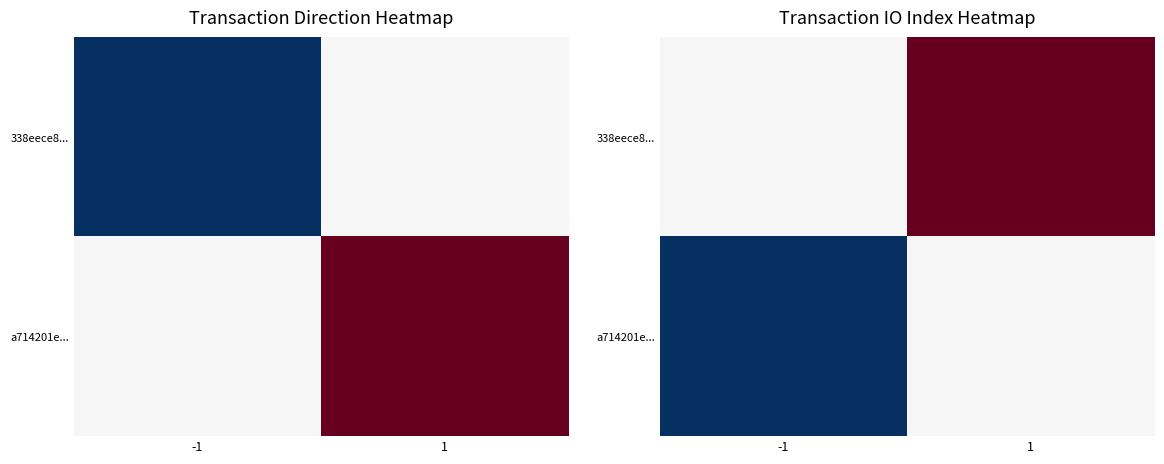

True or false: 338eece8... has a value of 1 at -1.

False